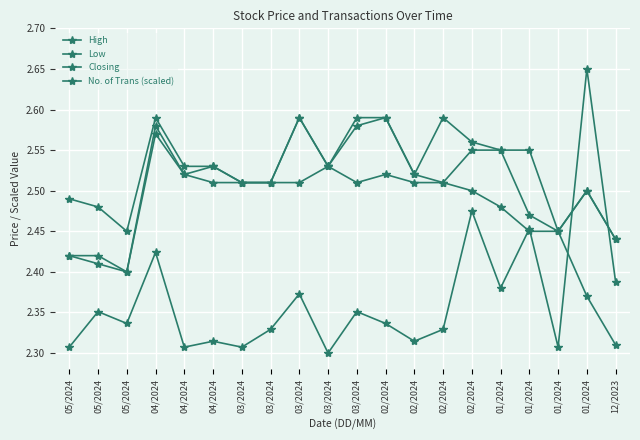

How many distinct data groups are displayed?

4